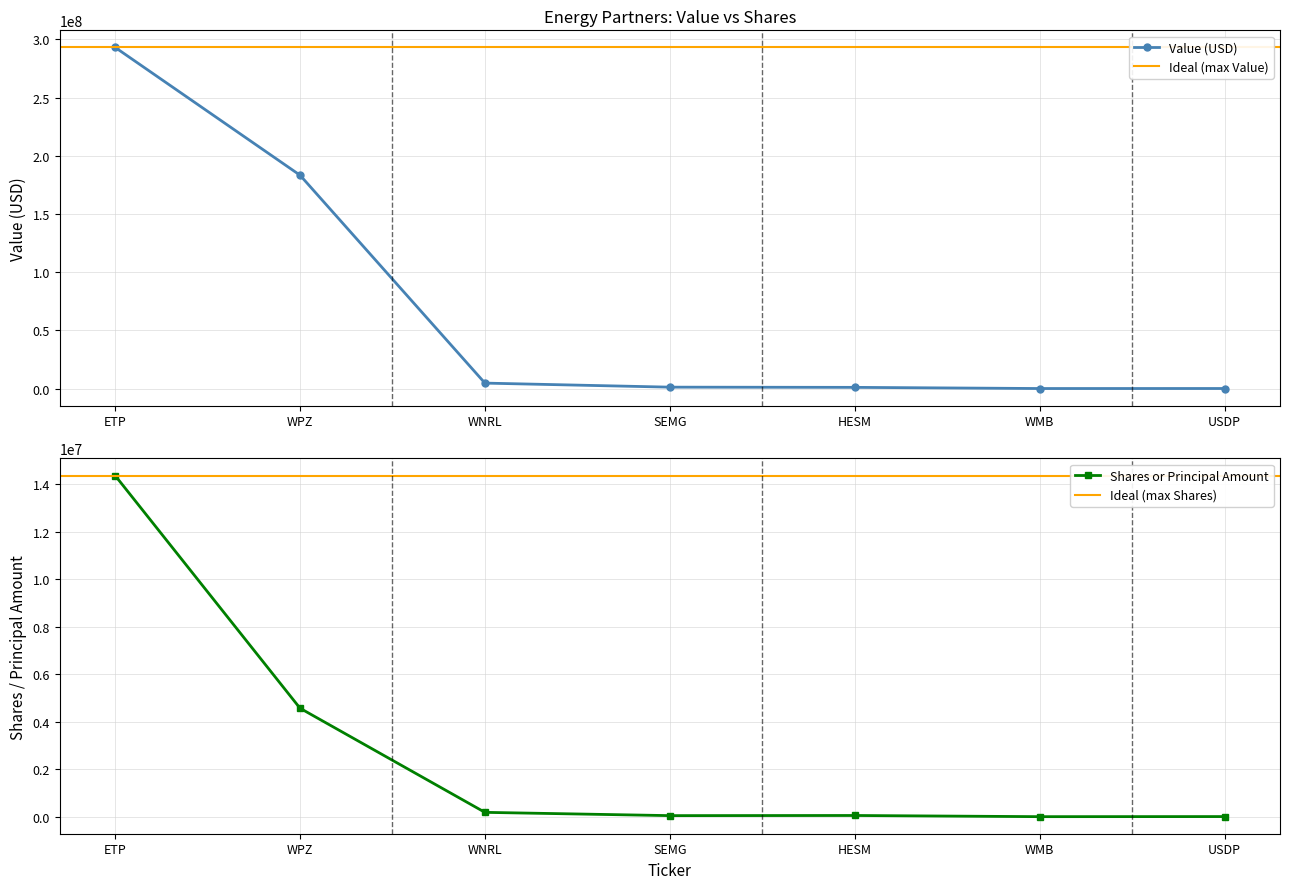

Between WNRL and SEMG, which is larger?

WNRL